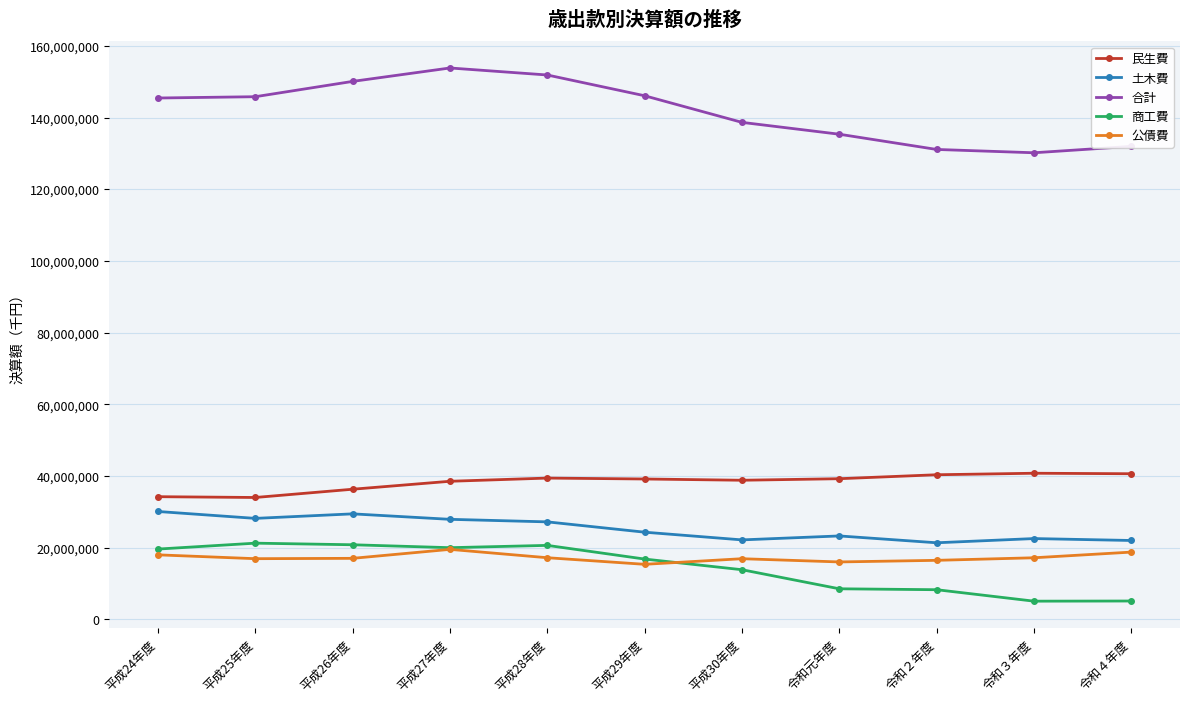

What is the value of the 公債費 point at the 2nd from the left?

16935522